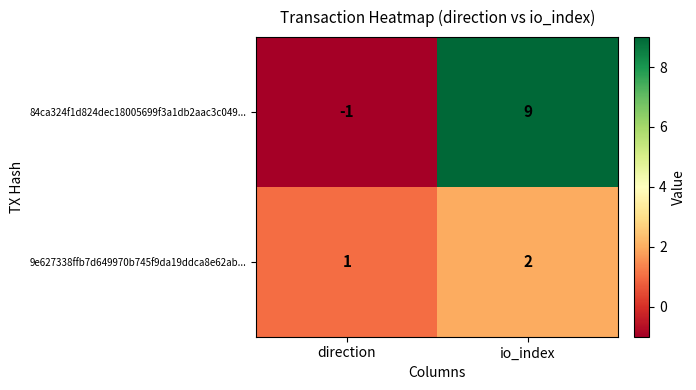

How many values in the 9e627338ffb7d649970b745f9da19ddca8e62ab... series are below 2?

1